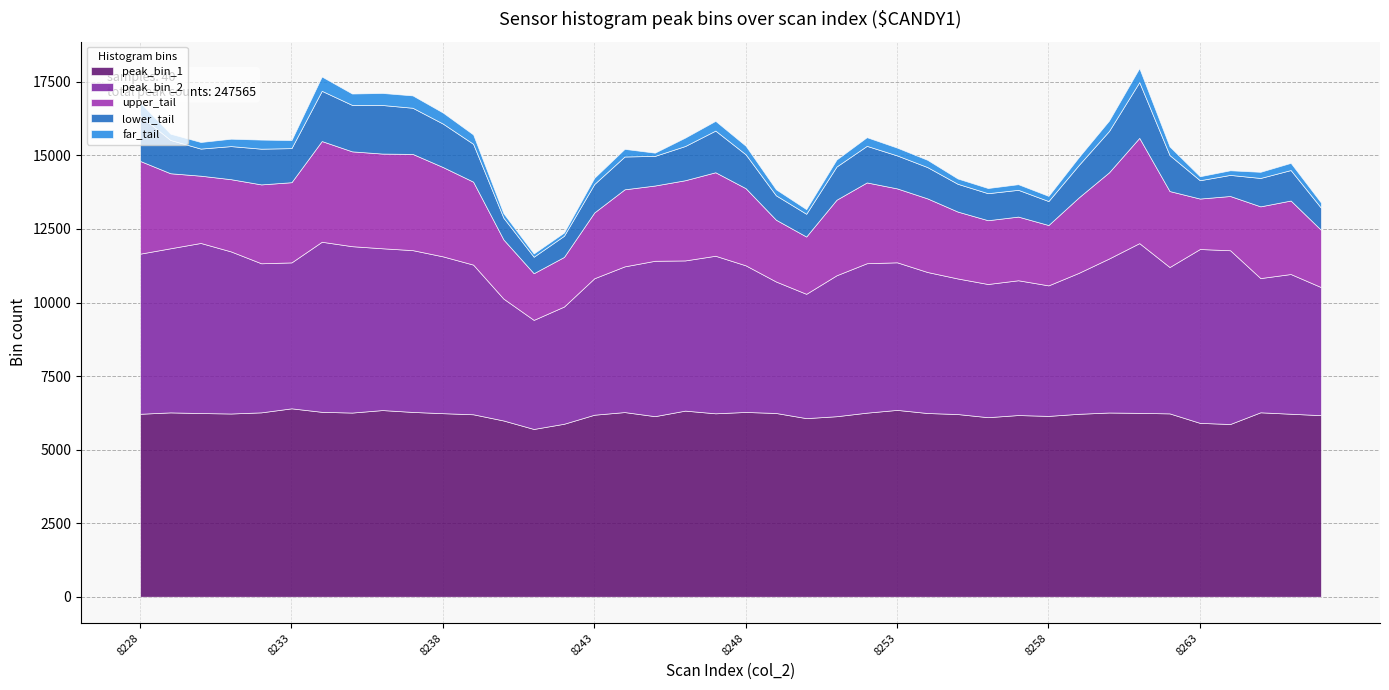

How many data points in upper_tail are less than 2558?

20